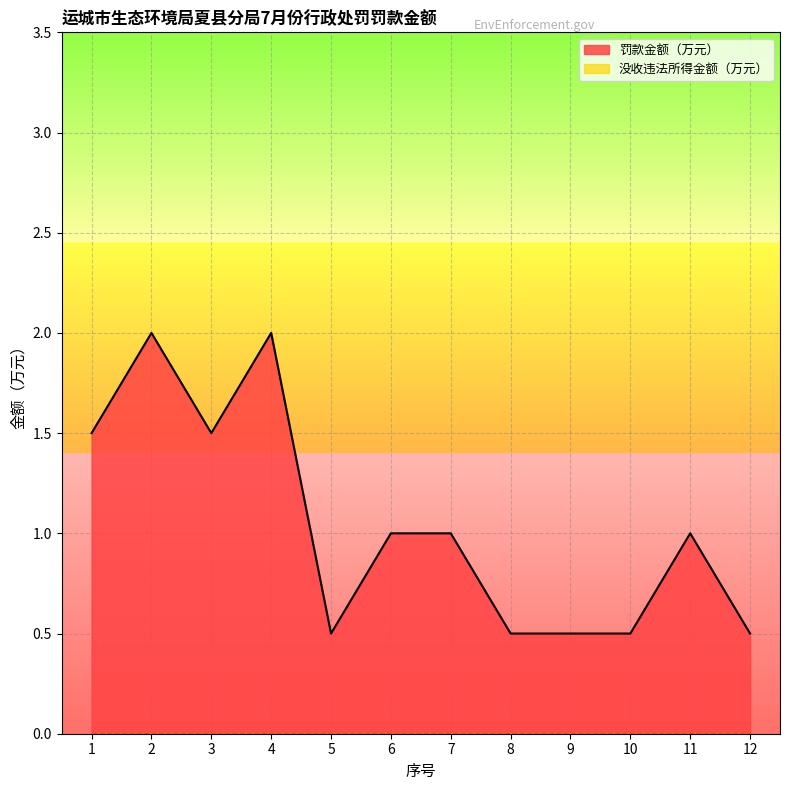

What is the value of the 4th point from the left?

2.0